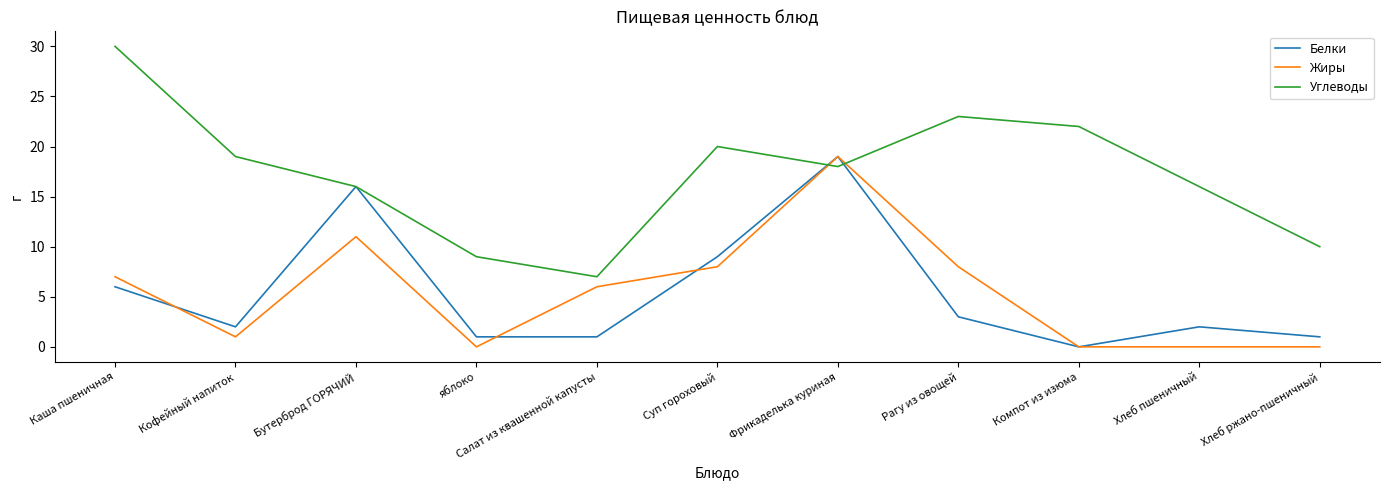

Which series has the largest range (max minus min)?

Углеводы